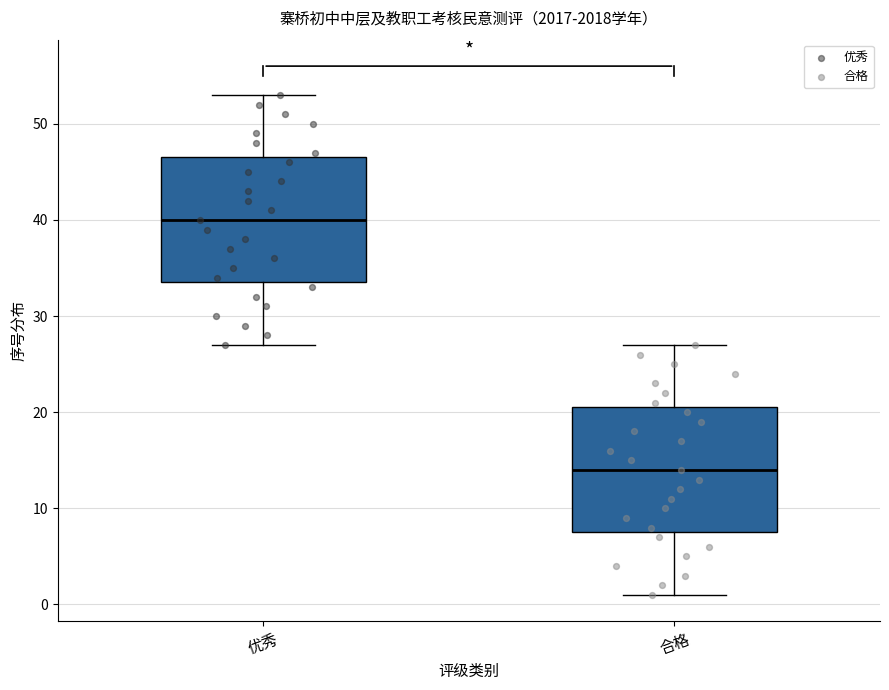

Reading left to right, read every box against the y-axis: the position of its median line, the range the box covers, and the ends of its whiskers. The values are not printed on the chart, so give them approximately, as read against the axis.

优秀: median 40, box 34 to 47, whiskers 27 to 53
合格: median 14, box 8 to 21, whiskers 1 to 27